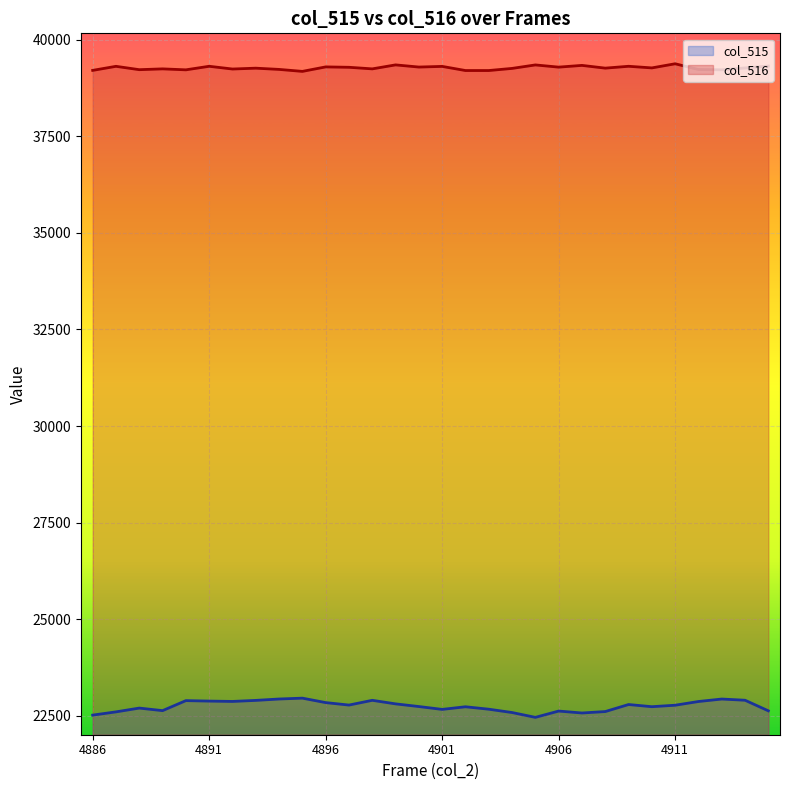

What are all the series names shown in the legend?

col_515, col_516